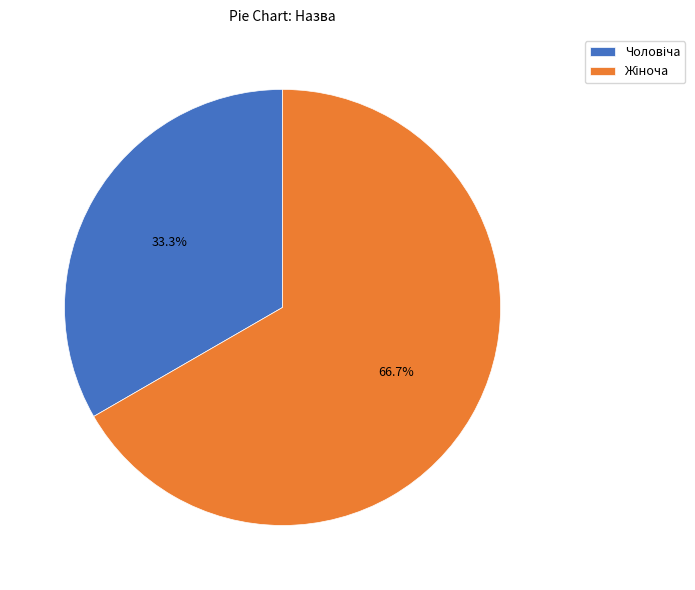

Is there any slice that represents more than half of the pie?

Yes